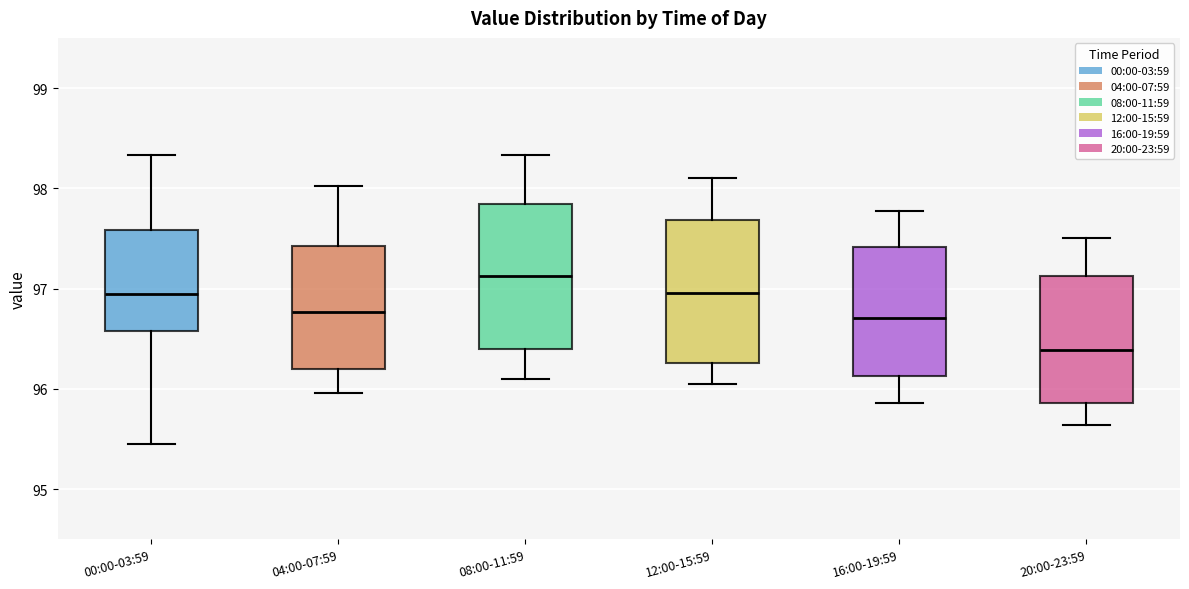

Reading left to right, read every box against the y-axis: the position of its median line, the range the box covers, and the ends of its whiskers. The values are not printed on the chart, so give them approximately, as read against the axis.

00:00-03:59: median 97.0, box 96.6 to 97.6, whiskers 95.5 to 98.3
04:00-07:59: median 96.8, box 96.2 to 97.4, whiskers 96.0 to 98.0
08:00-11:59: median 97.1, box 96.4 to 97.8, whiskers 96.1 to 98.3
12:00-15:59: median 97.0, box 96.3 to 97.7, whiskers 96.1 to 98.1
16:00-19:59: median 96.7, box 96.1 to 97.4, whiskers 95.9 to 97.8
20:00-23:59: median 96.4, box 95.9 to 97.1, whiskers 95.6 to 97.5